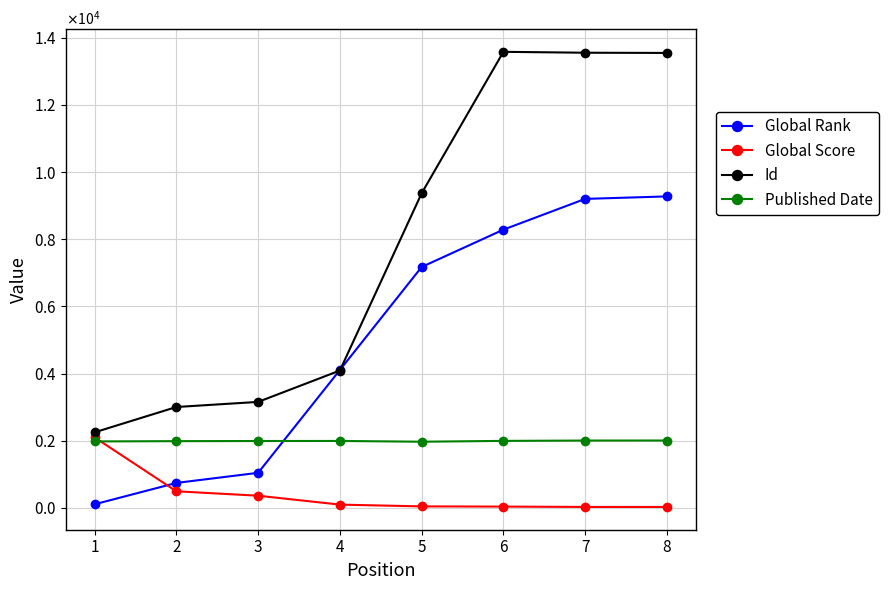

What is the difference between the second highest and minimum values in the Global Score series?

467